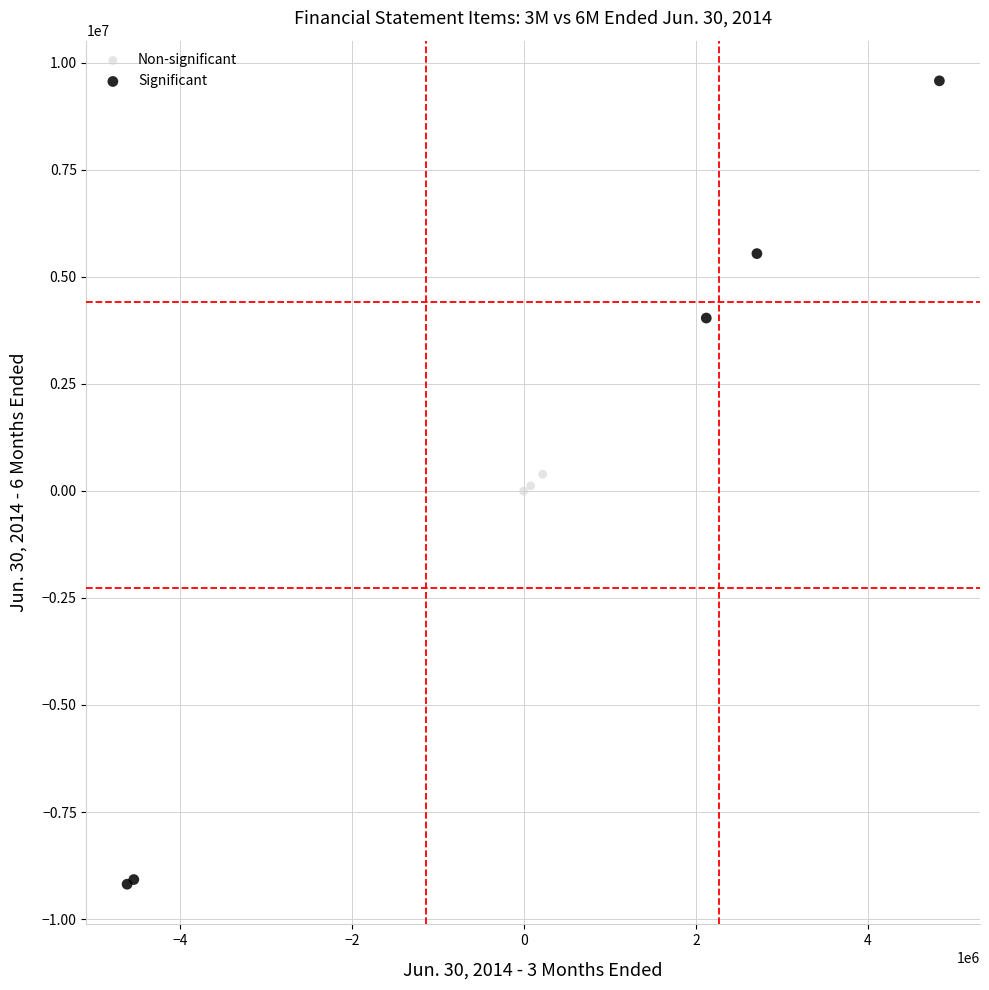

What are all the series names shown in the legend?

Non-significant, Significant